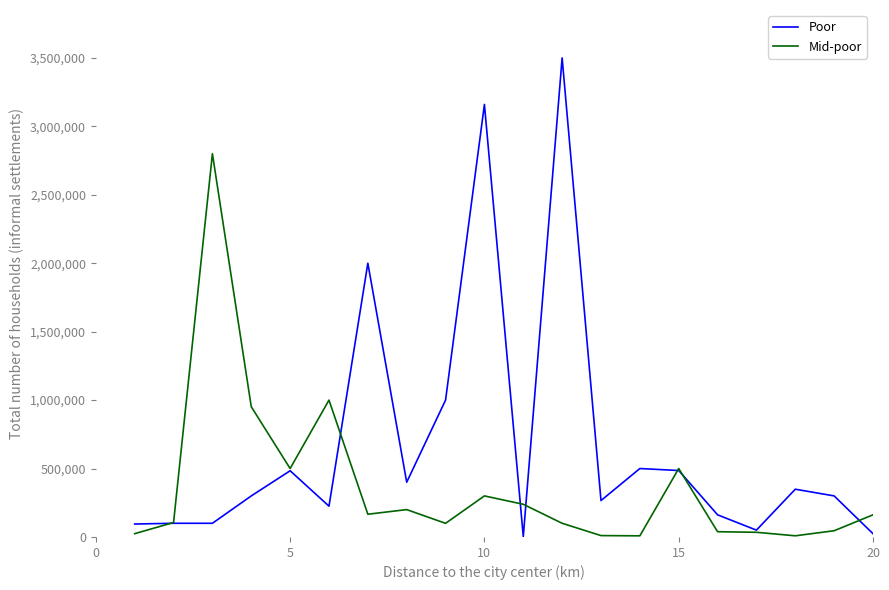

Which series has the widest spread of values?

Poor